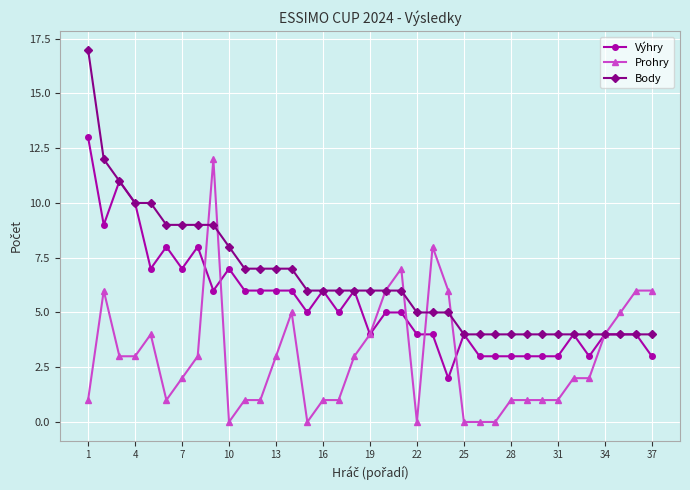

Which series has the widest spread of values?

Body